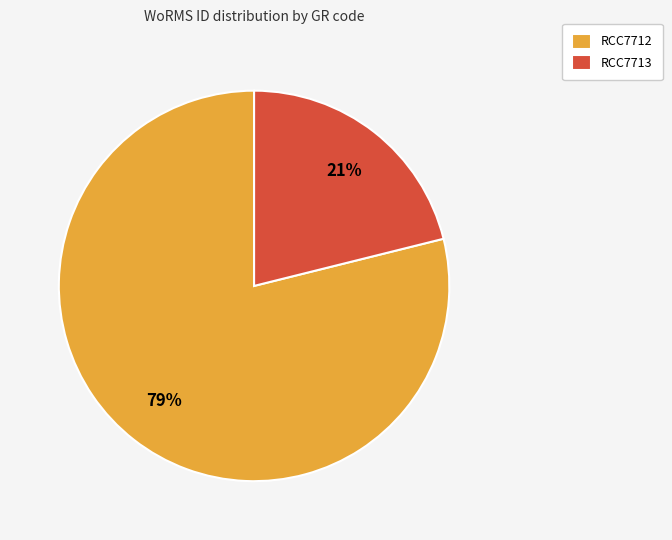

Is there a majority slice in this chart?

Yes